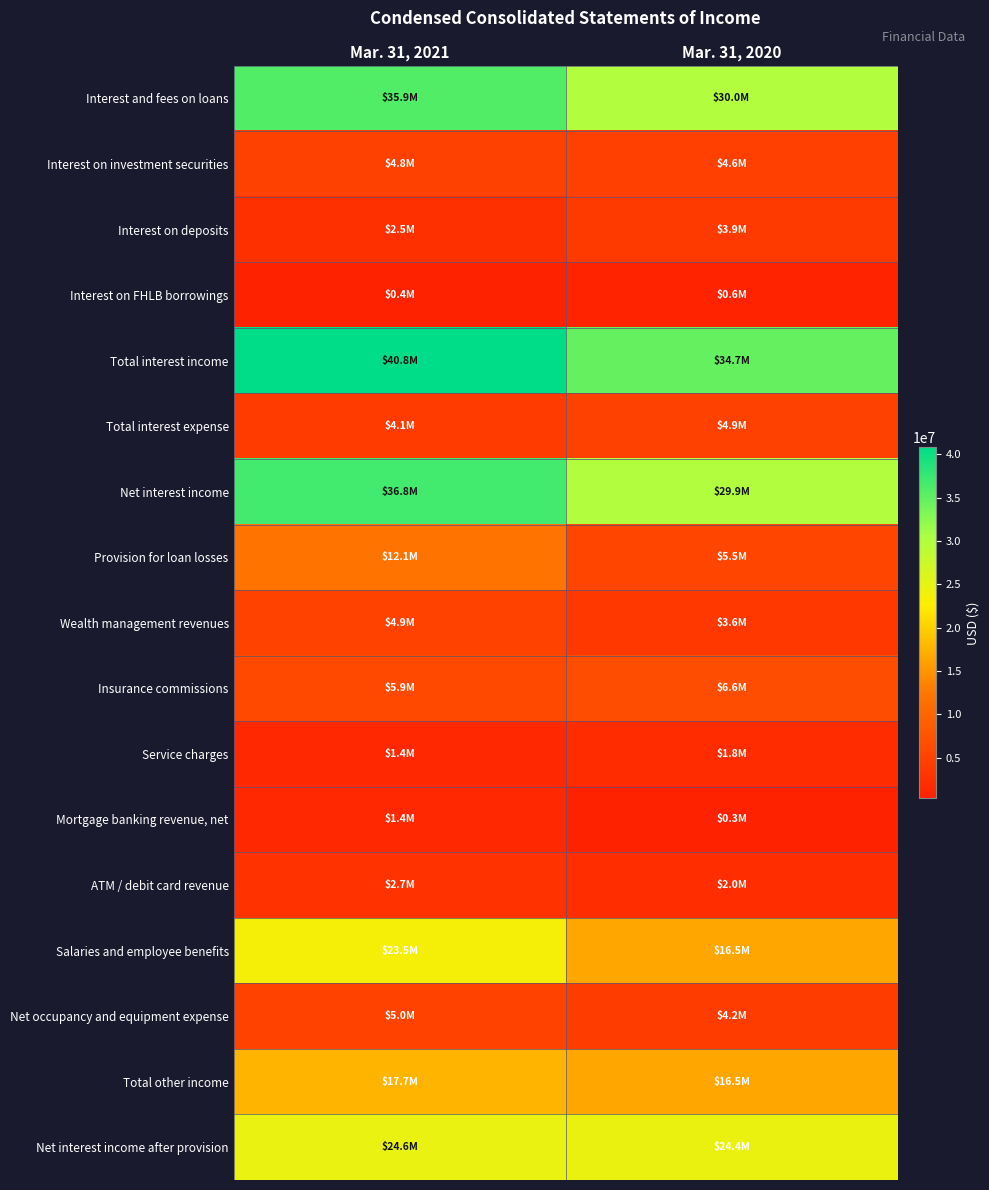

Reading left to right, extract all data points from this chart.

Interest and fees on loans: Mar. 31, 2021=35886000	Mar. 31, 2020=30027000
Interest on investment securities: Mar. 31, 2021=4842000	Mar. 31, 2020=4589000
Interest on deposits: Mar. 31, 2021=2484000	Mar. 31, 2020=3861000
Interest on FHLB borrowings: Mar. 31, 2021=374000	Mar. 31, 2020=580000
Total interest income: Mar. 31, 2021=40816000	Mar. 31, 2020=34741000
Total interest expense: Mar. 31, 2021=4052000	Mar. 31, 2020=4868000
Net interest income: Mar. 31, 2021=36764000	Mar. 31, 2020=29873000
Provision for loan losses: Mar. 31, 2021=12136000	Mar. 31, 2020=5481000
Wealth management revenues: Mar. 31, 2021=4926000	Mar. 31, 2020=3626000
Insurance commissions: Mar. 31, 2021=5857000	Mar. 31, 2020=6621000
Service charges: Mar. 31, 2021=1364000	Mar. 31, 2020=1778000
Mortgage banking revenue, net: Mar. 31, 2021=1409000	Mar. 31, 2020=308000
ATM / debit card revenue: Mar. 31, 2021=2699000	Mar. 31, 2020=1987000
Salaries and employee benefits: Mar. 31, 2021=23487000	Mar. 31, 2020=16500000
Net occupancy and equipment expense: Mar. 31, 2021=4970000	Mar. 31, 2020=4242000
Total other income: Mar. 31, 2021=17749000	Mar. 31, 2020=16510000
Net interest income after provision: Mar. 31, 2021=24628000	Mar. 31, 2020=24392000